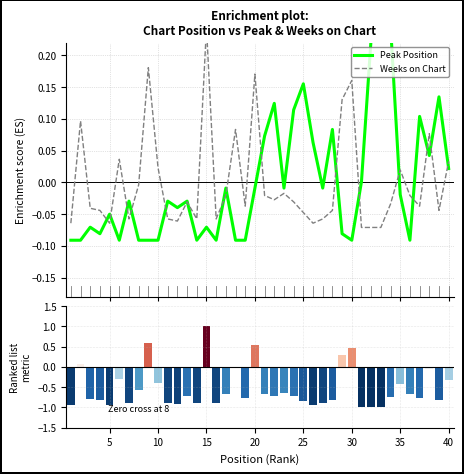

The Weeks on Chart series shows 0.1 at 17. True or false?

False